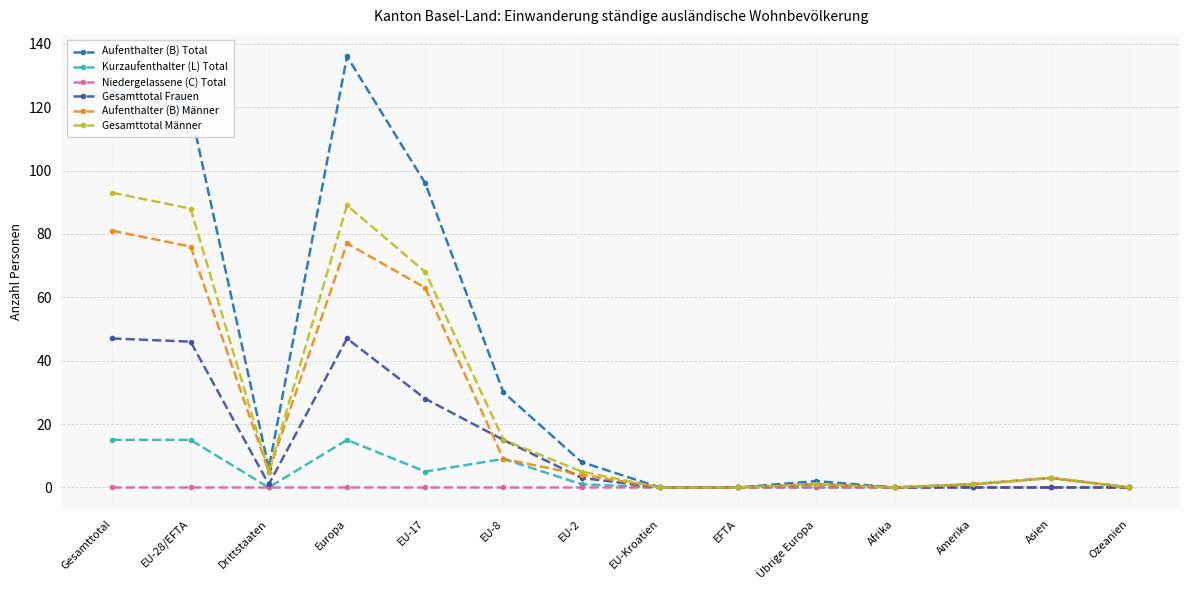

How many values in the Gesamttotal Männer series are below 5?

7